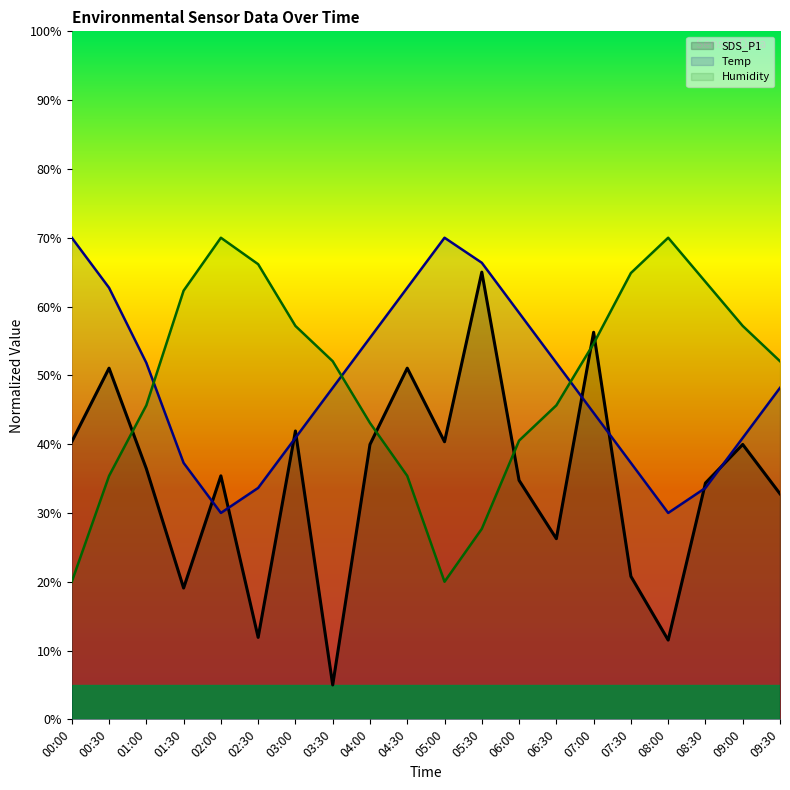

The value of Temp at 08:30 is 56.3. True or false?

False